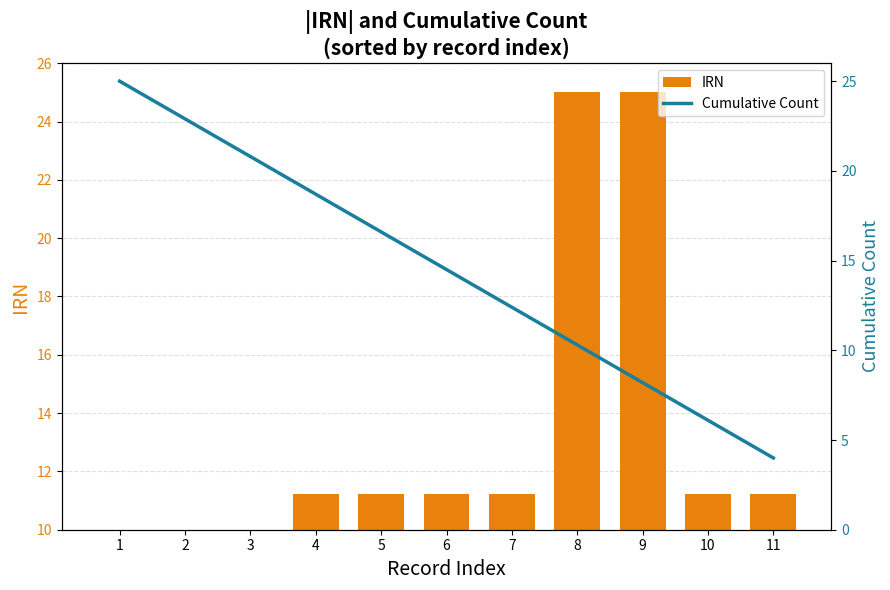

Is the value of IRN at 3 greater than the value of Cumulative Count at 6?

No